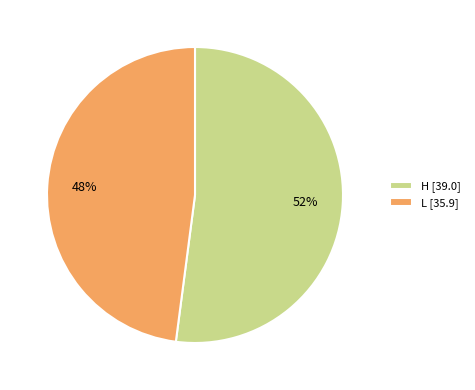

Is there a majority slice in this chart?

Yes